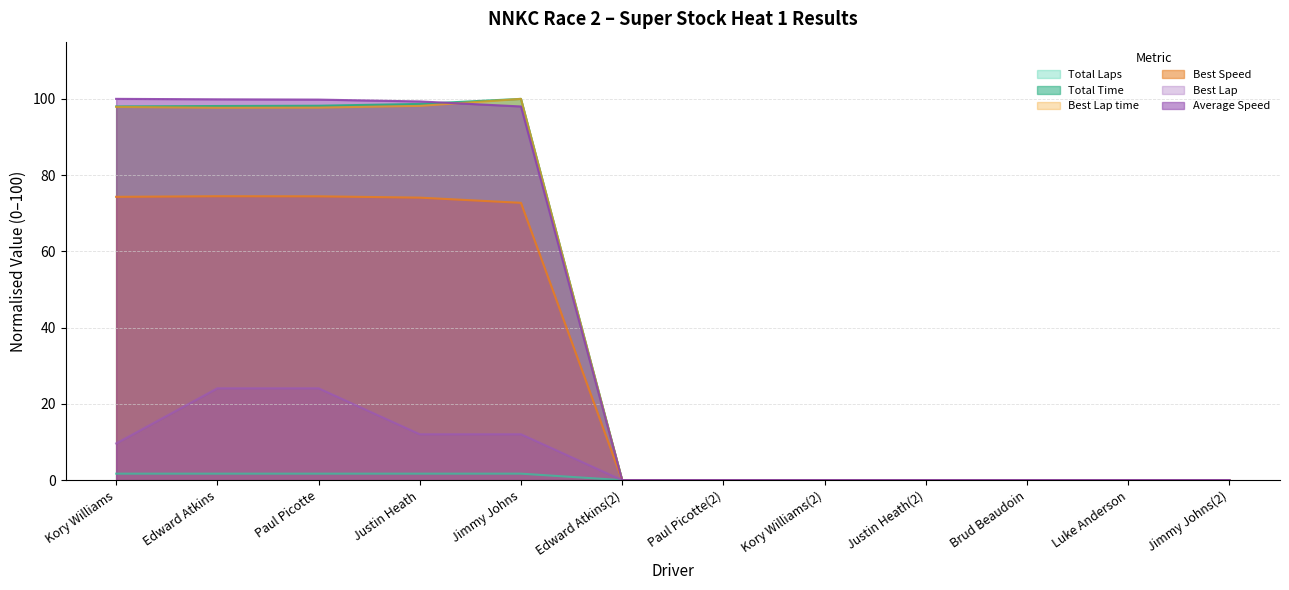

The Total Time series shows 153.4 at Jimmy Johns. True or false?

False